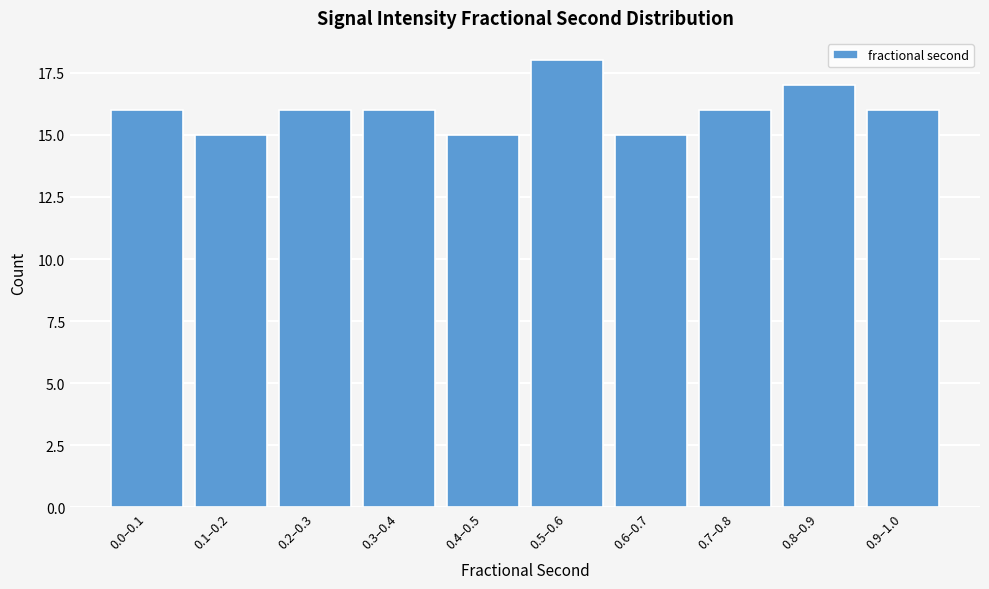

Reading right to left, what are all the values shown in this chart?

16	17	16	15	18	15	16	16	15	16